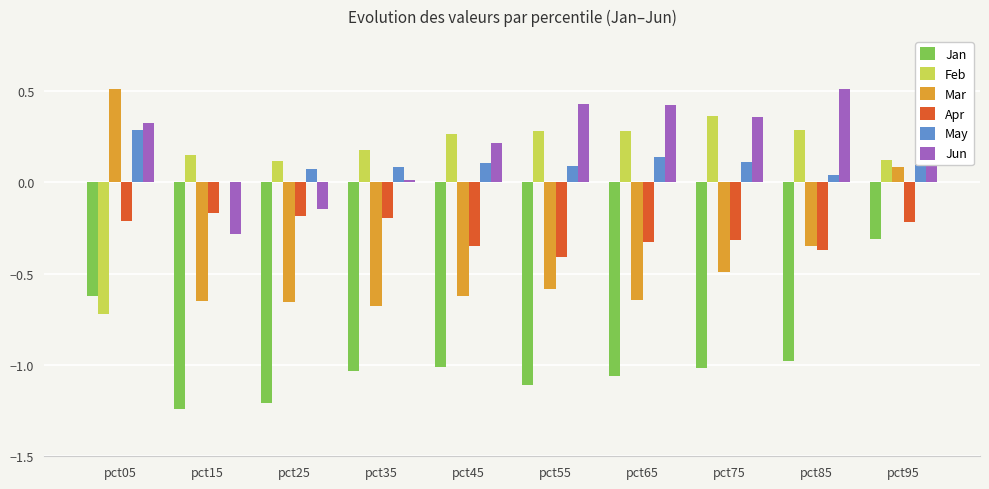

At how many categories does at least one series exceed -1?

10